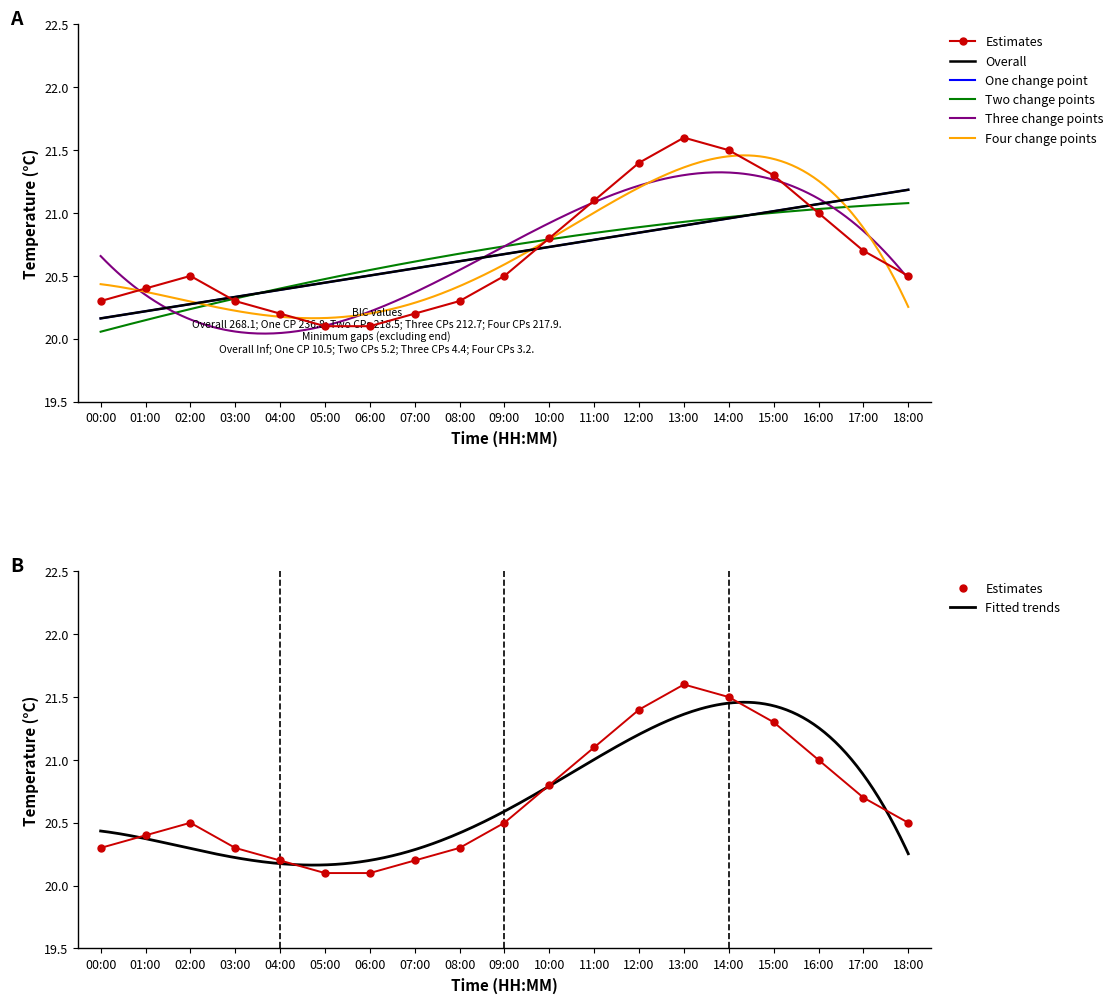

Which category has the lowest value across all series?

05:00